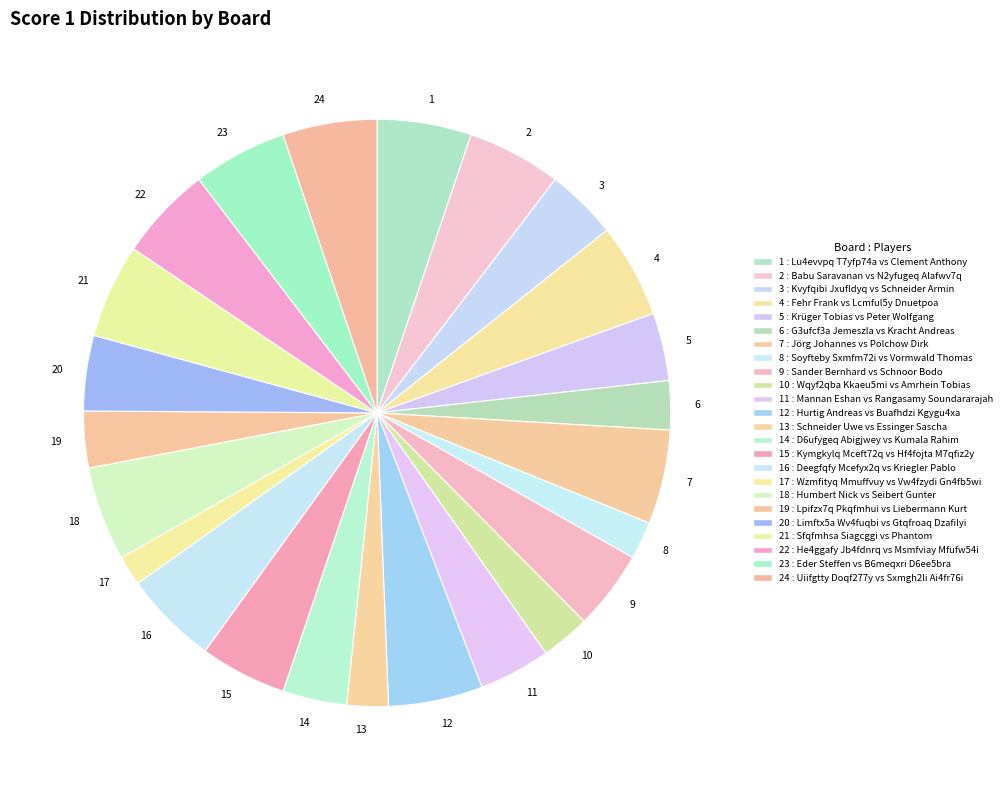

Combined, do 24 and 13 account for over 50%?

No